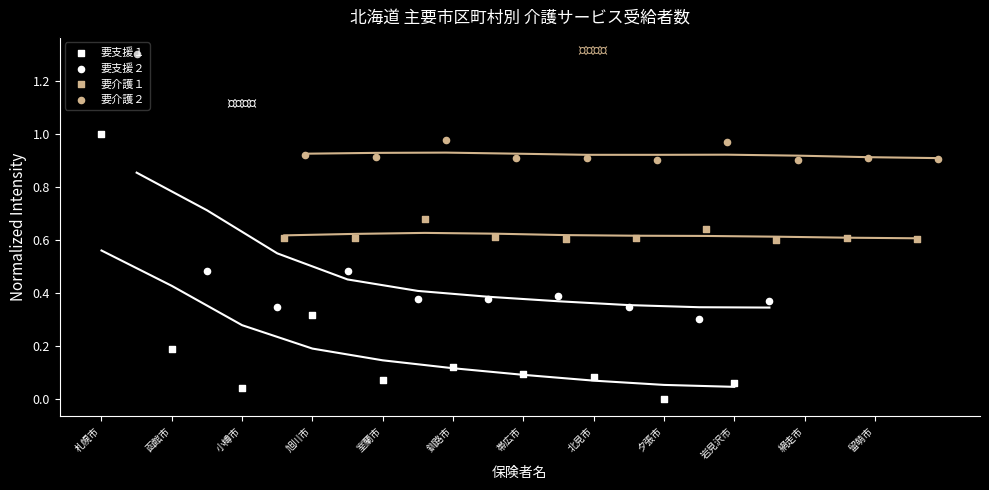

At which category is the sum across all series the highest?

札幌市